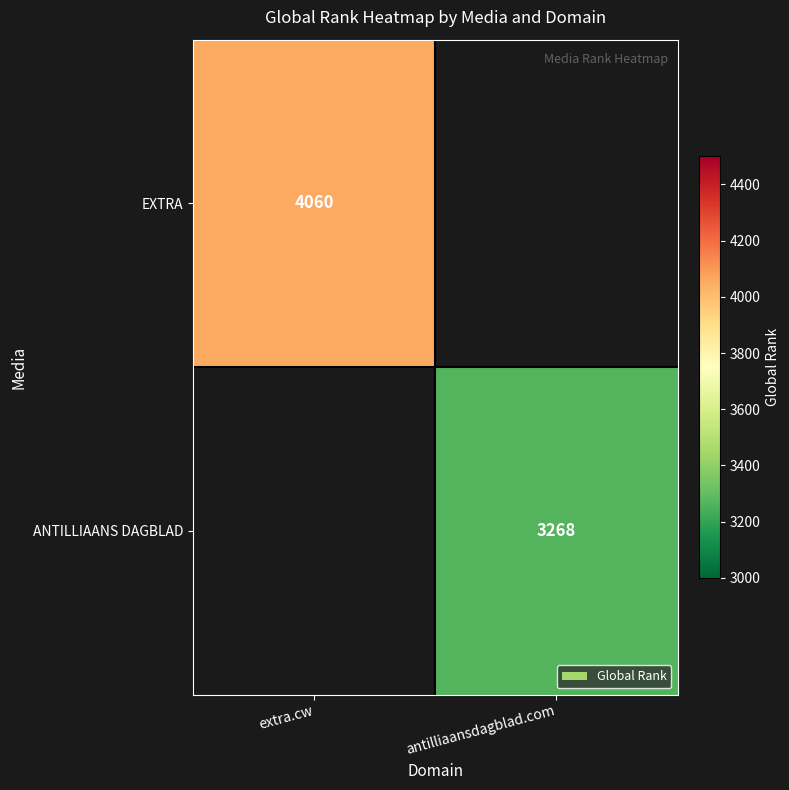

What is the maximum value shown in the chart?

4060.0